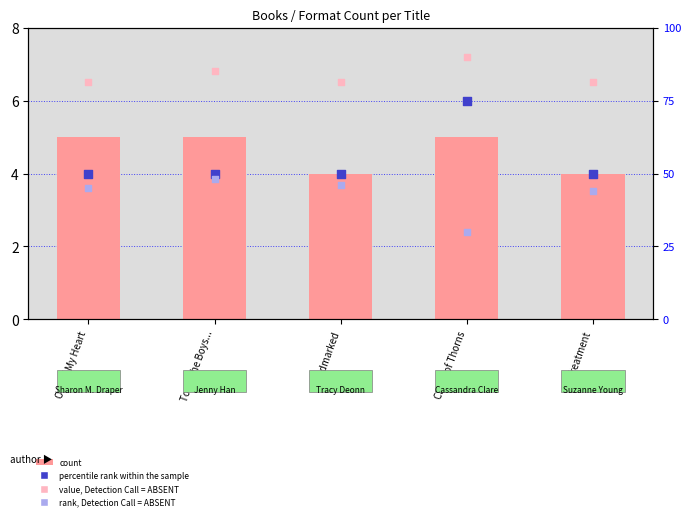

Which series has the largest total across all categories?

percentile rank within the sample